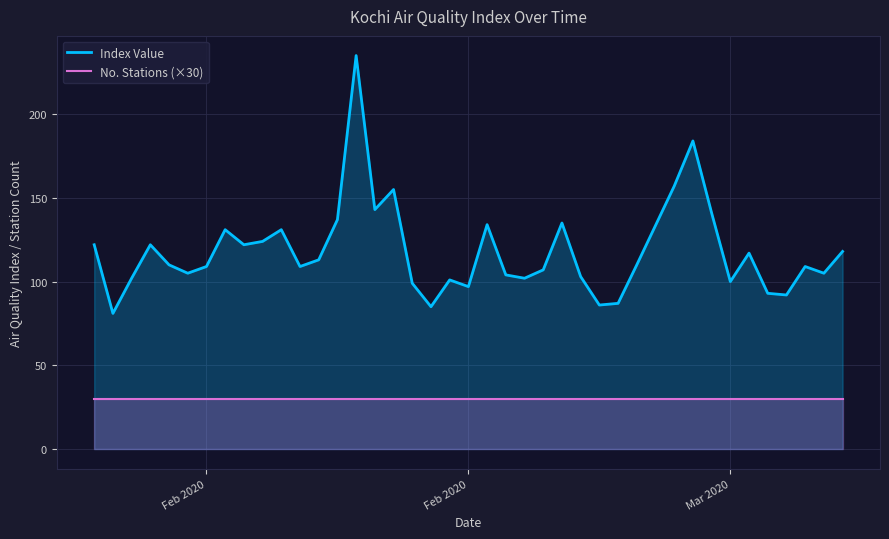

Does the chart display data point markers on the line(s)?

No